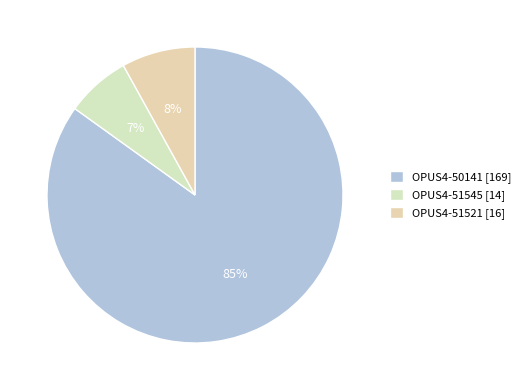

True or false: OPUS4-50141 accounts for 74% of the total.

False